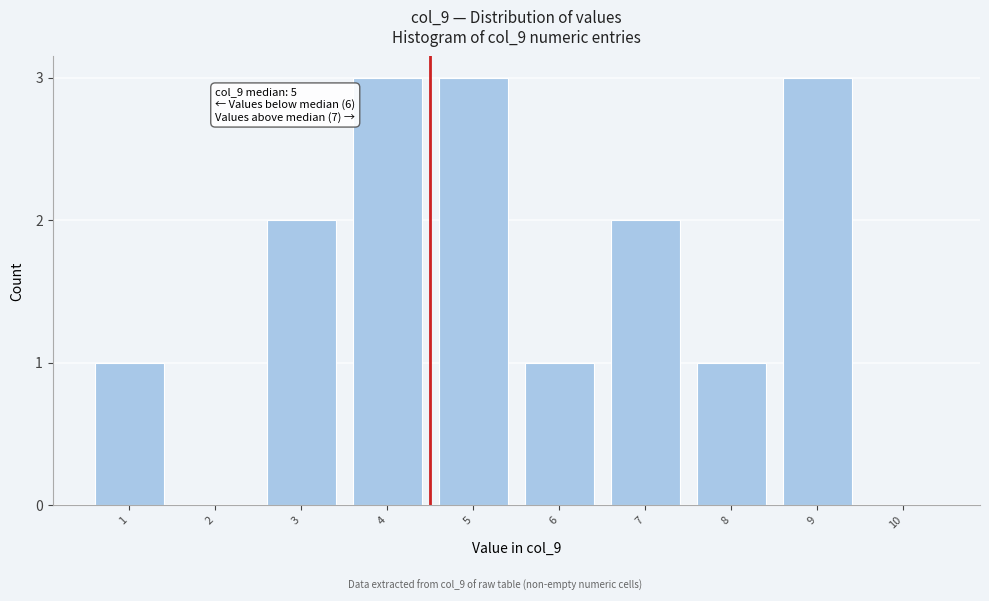

Reading right to left, list all the values displayed in this chart.

10=0	9=3	8=1	7=2	6=1	5=3	4=3	3=2	2=0	1=1